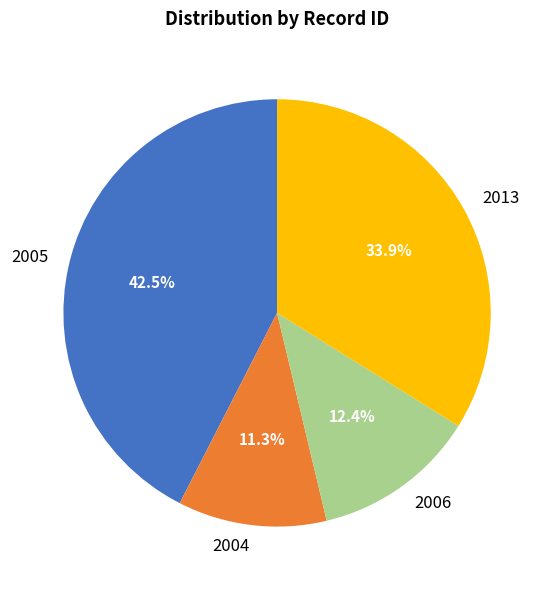

How many segments does this pie chart have?

4